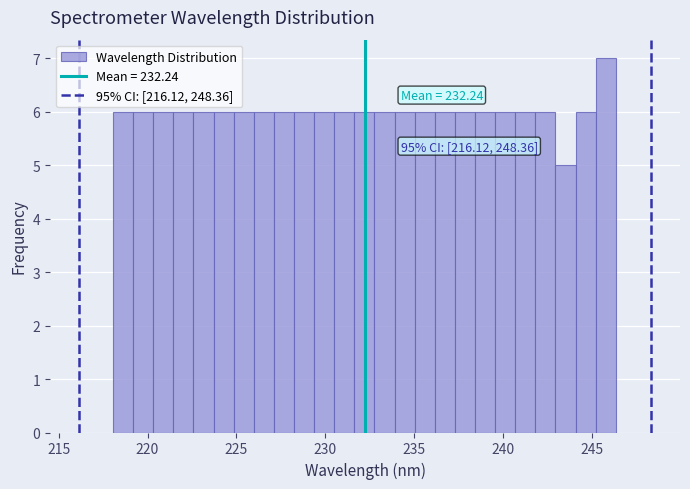

Around what value on the x-axis is the tallest bar? Give the approximate position of its centre, as read against the axis.

246.0